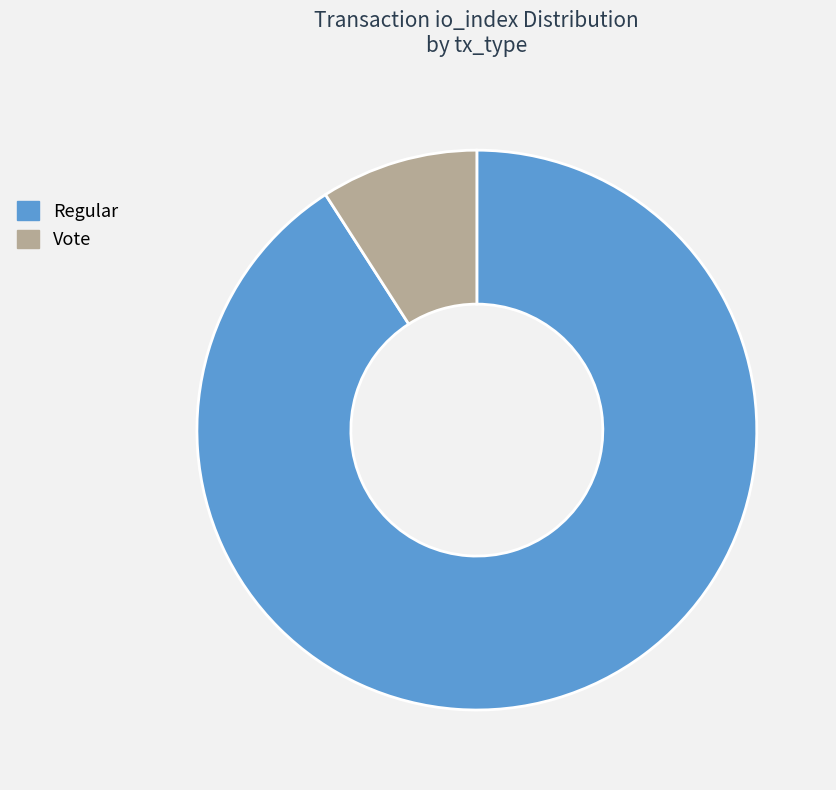

Is the sum of Regular and Vote greater than half?

Yes